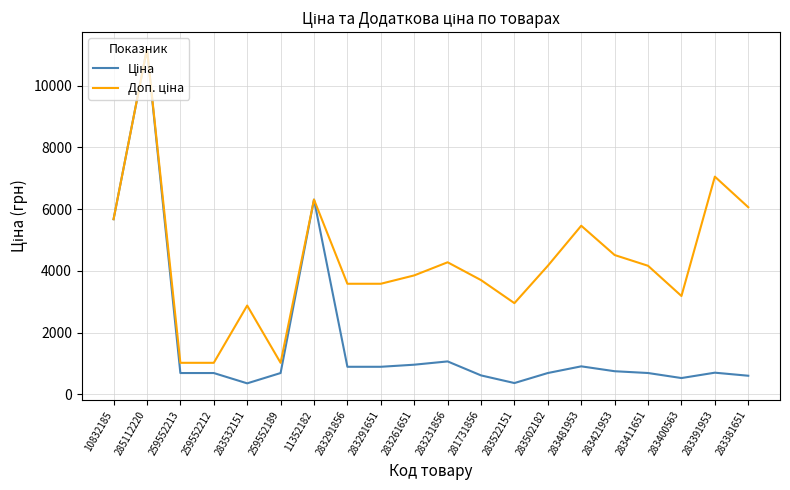

Is this an area chart (filled region under the line)?

No